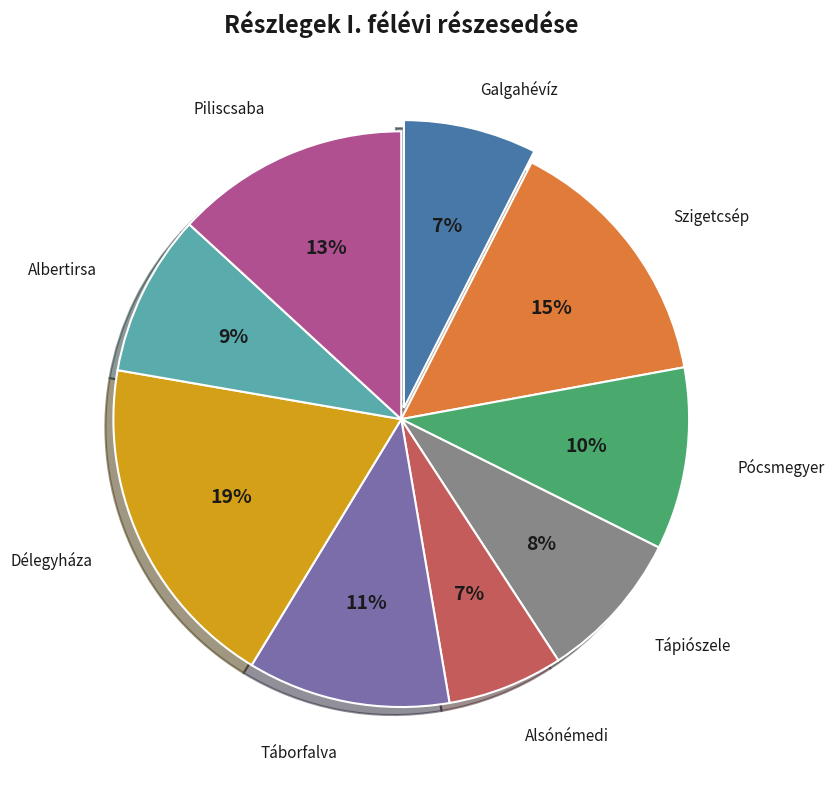

True or false: Szigetcsép accounts for 20% of the total.

False